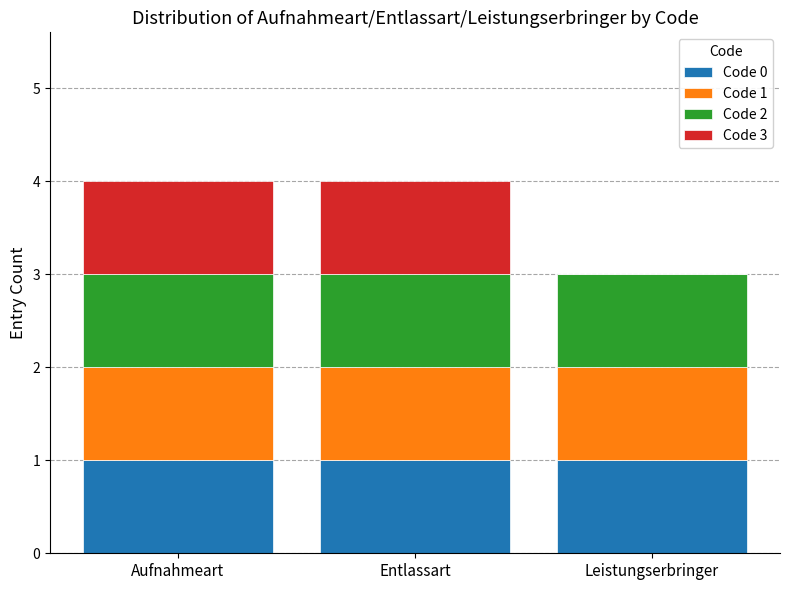

Reading left to right, what are the values for Code 0?

Aufnahmeart=1	Entlassart=1	Leistungserbringer=1